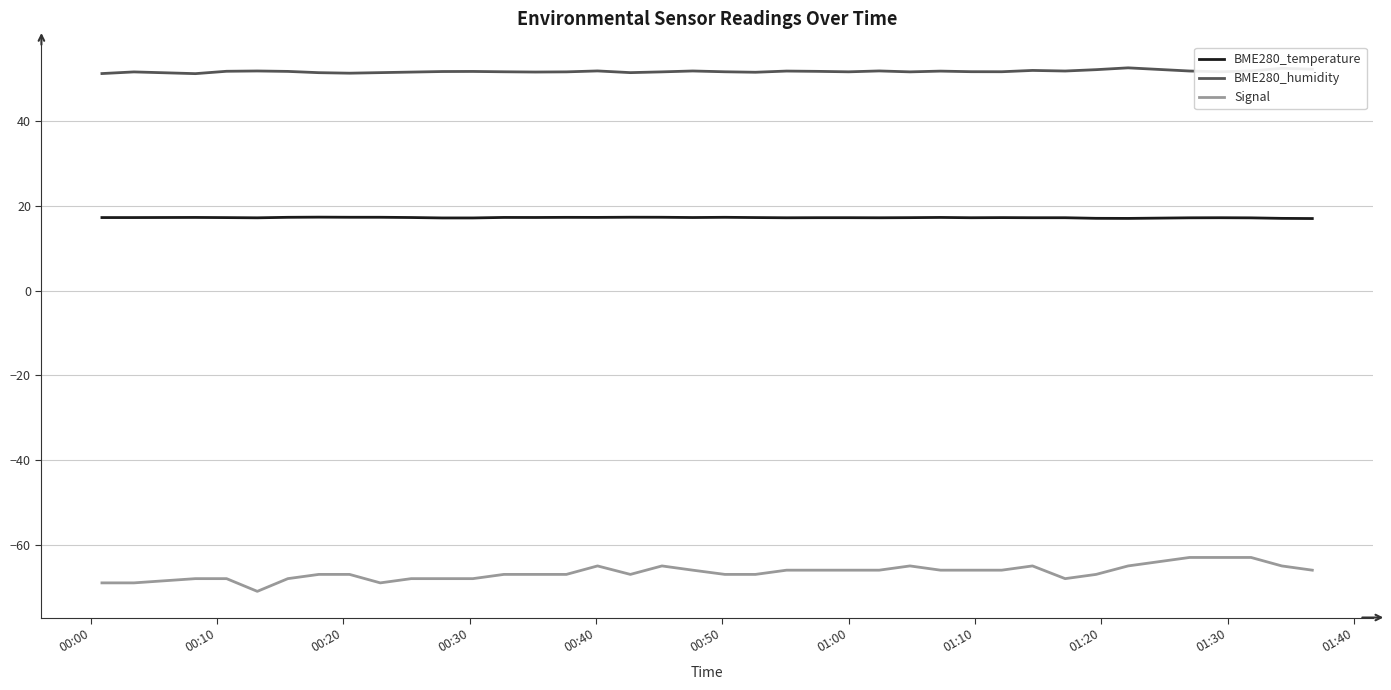

At how many categories does at least one series exceed 15?

38